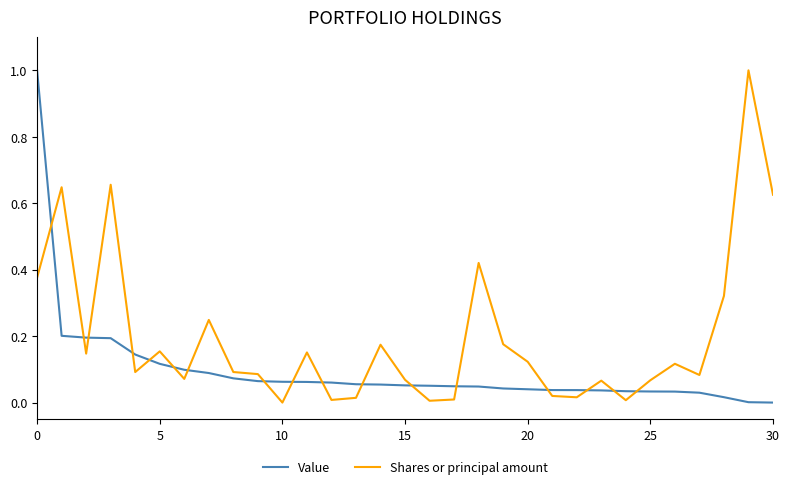

What is the difference between the maximum and minimum values in the Value series?

1.0